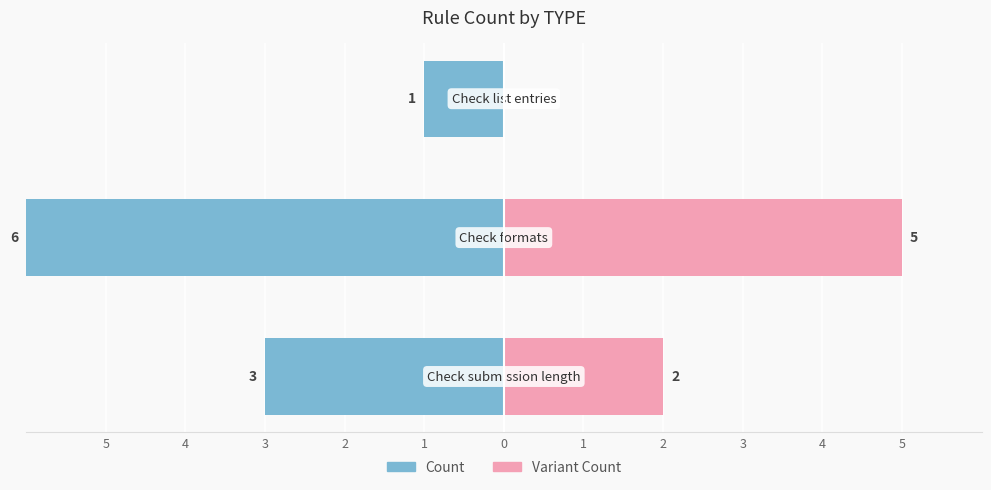

Reading right to left, list all the values displayed in this chart.

Count (Left): 3=-1	4=-6	5=-3
Count (Right): 3=0	4=5	5=2